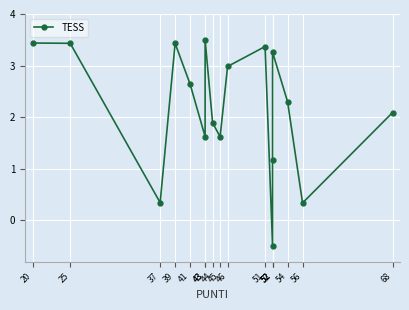

What is the difference between the maximum and second lowest values?

3.2